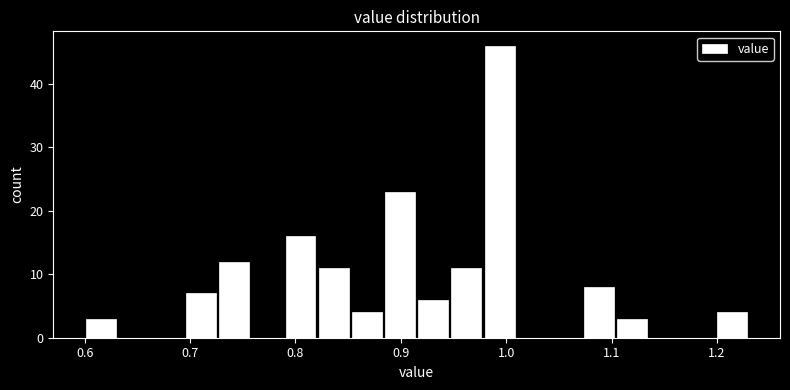

Around what value on the x-axis is the tallest bar? Give the approximate position of its centre, as read against the axis.

0.99